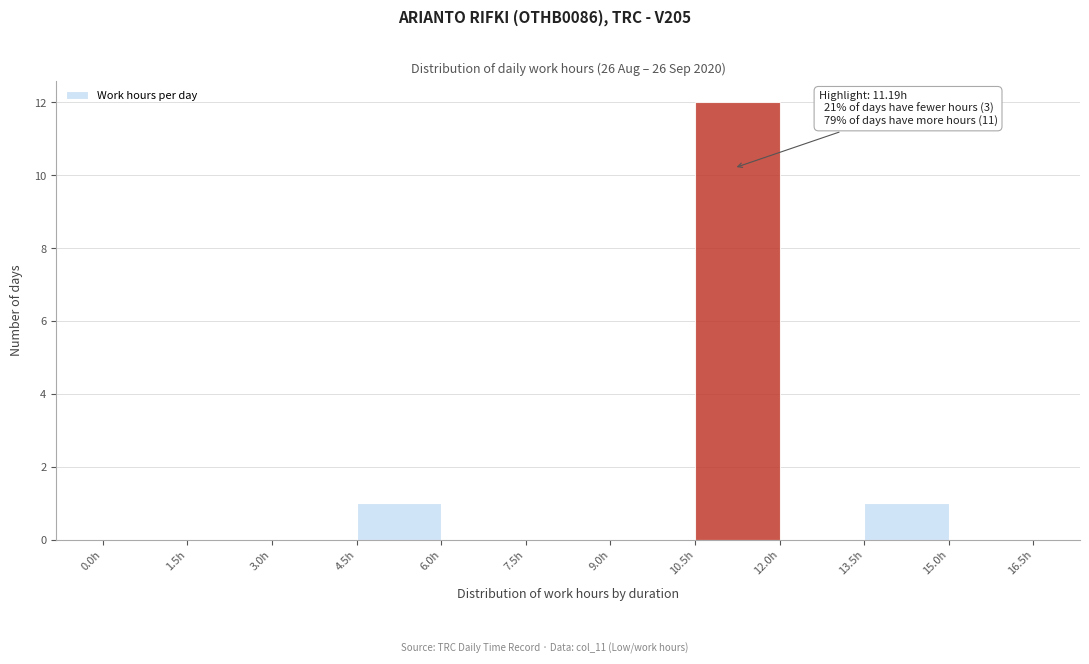

Over which range of the x-axis is the bar tallest?

10.5 to 12.0